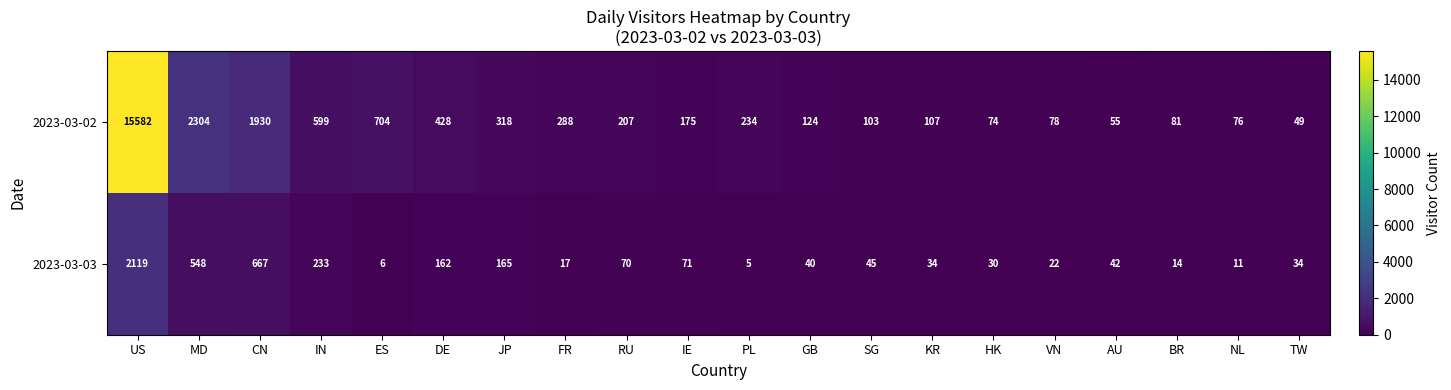

Rank the series by their maximum value, from lowest to highest.

2023-03-03, 2023-03-02